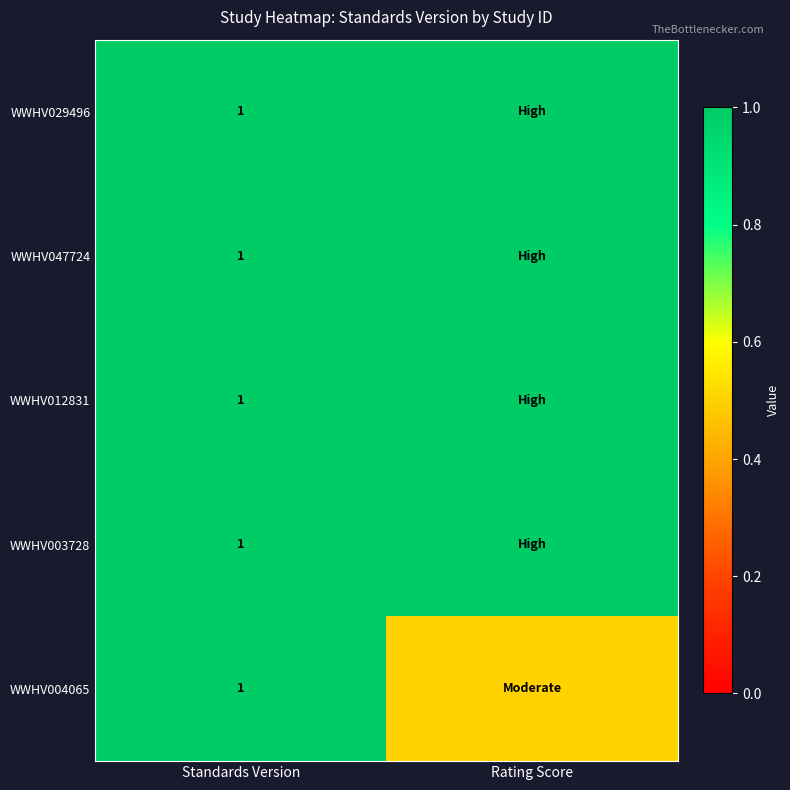

The WWHV029496 series shows 1.6 at Standards Version. True or false?

False